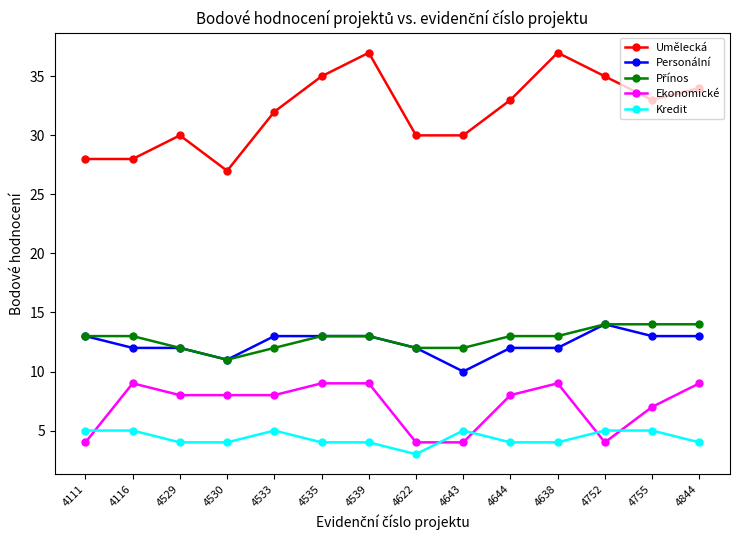

Where is the first local maximum for Ekonomické?

4116